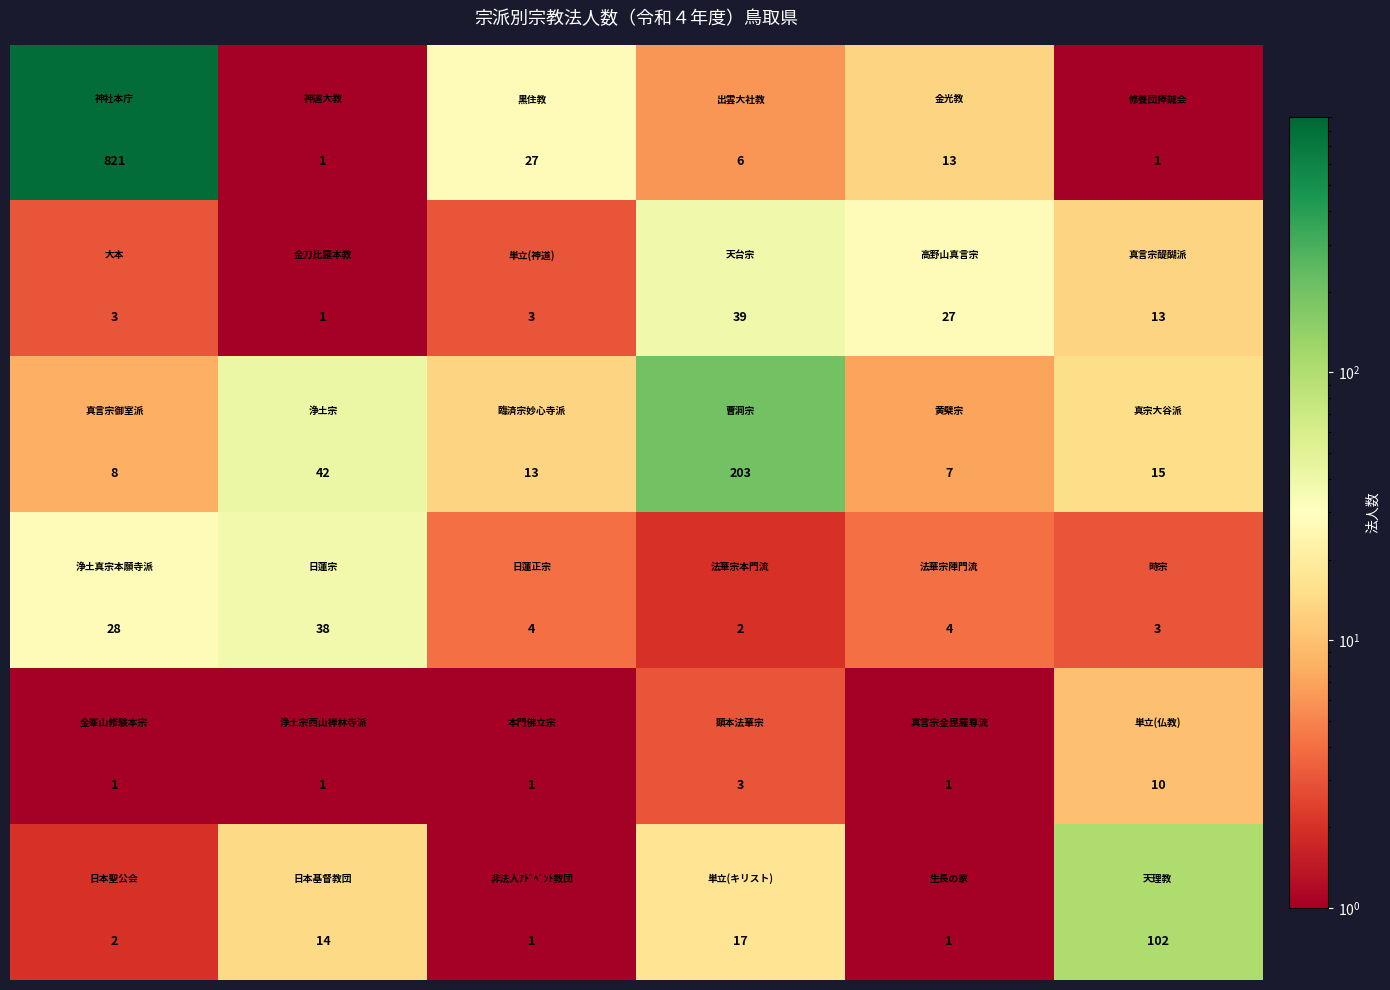

What is the maximum value shown in the chart?

821